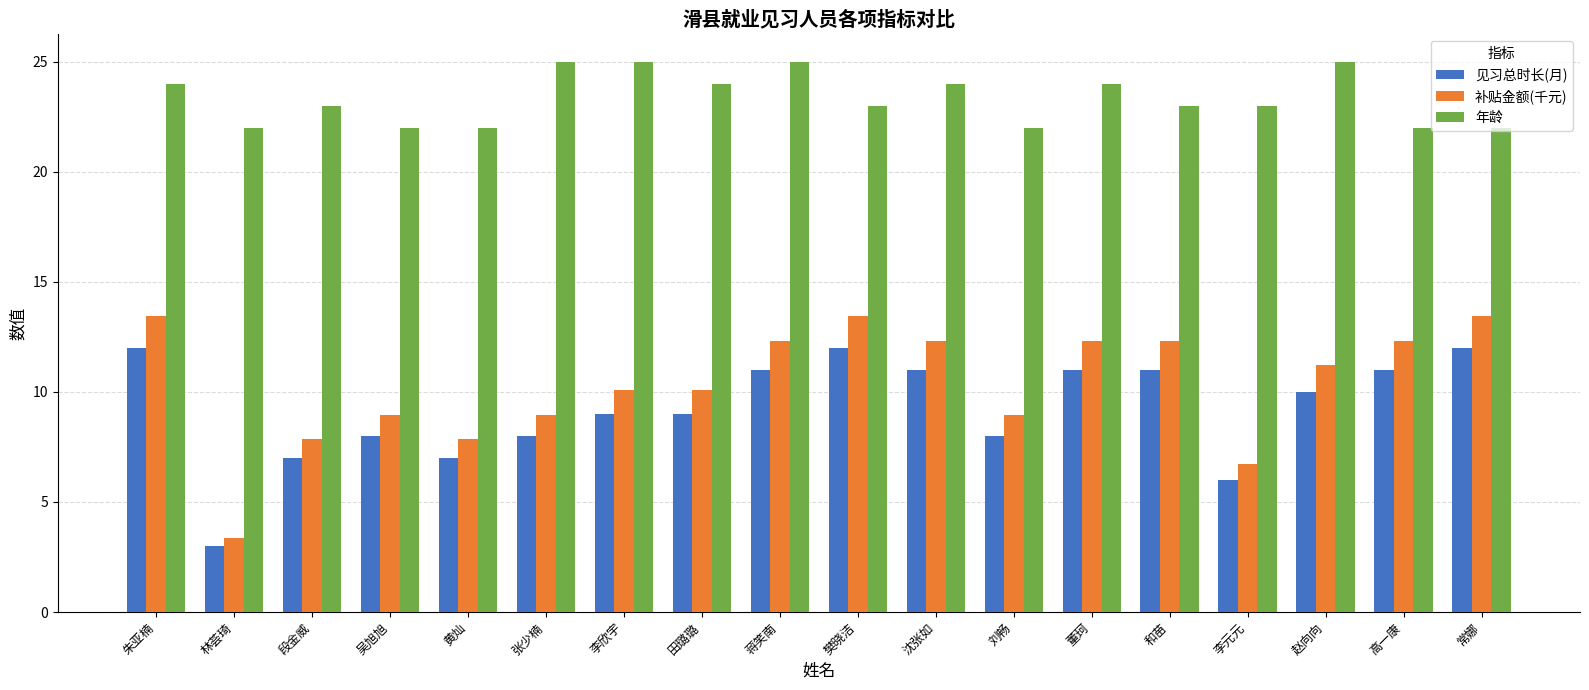

Reading left to right, list all the values displayed in this chart.

见习总时长(月): 朱亚楠=12.0	林荟琦=3.0	段金威=7.0	吴旭旭=8.0	黄灿=7.0	张少楠=8.0	李欣宇=9.0	田璐璐=9.0	蒋笑南=11.0	樊晓洁=12.0	沈张如=11.0	刘畅=8.0	董珂=11.0	和苗=11.0	李元元=6.0	赵向向=10.0	高一康=11.0	常娜=12.0
补贴金额(千元): 朱亚楠=13.4	林荟琦=3.4	段金威=7.8	吴旭旭=9.0	黄灿=7.8	张少楠=9.0	李欣宇=10.1	田璐璐=10.1	蒋笑南=12.3	樊晓洁=13.4	沈张如=12.3	刘畅=9.0	董珂=12.3	和苗=12.3	李元元=6.7	赵向向=11.2	高一康=12.3	常娜=13.4
年龄: 朱亚楠=24.0	林荟琦=22.0	段金威=23.0	吴旭旭=22.0	黄灿=22.0	张少楠=25.0	李欣宇=25.0	田璐璐=24.0	蒋笑南=25.0	樊晓洁=23.0	沈张如=24.0	刘畅=22.0	董珂=24.0	和苗=23.0	李元元=23.0	赵向向=25.0	高一康=22.0	常娜=22.0